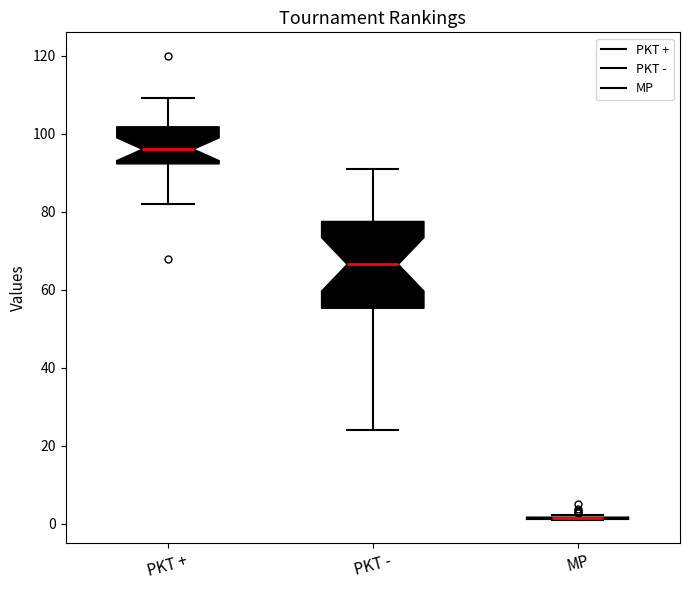

Where does the lower whisker of the box for PKT - end on the y-axis? The values are not printed on the chart, so give them approximately, as read against the axis.

24